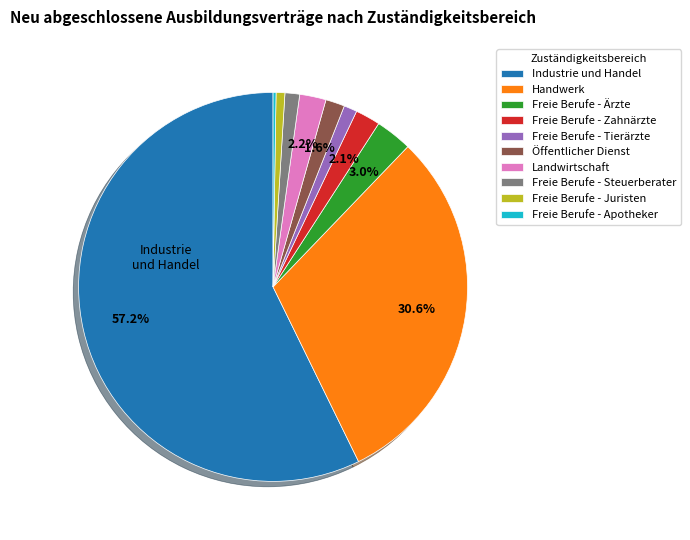

Does Industrie und Handel account for over 50% of the chart?

Yes